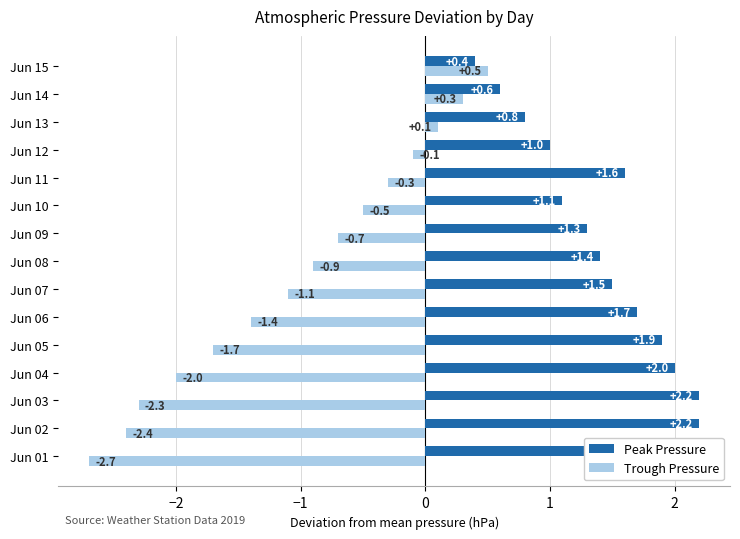

Which label corresponds to the smallest value in the chart?

Jun 01